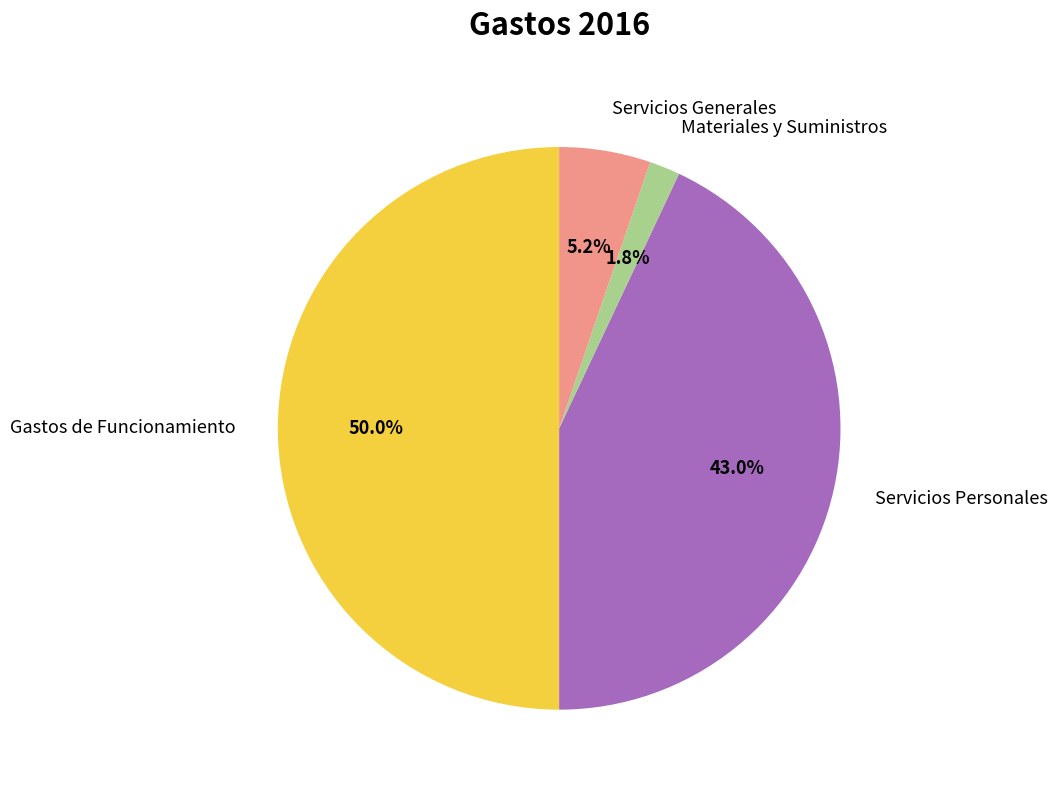

To the nearest percent, what is the difference between the largest and smallest slice percentages?

48%